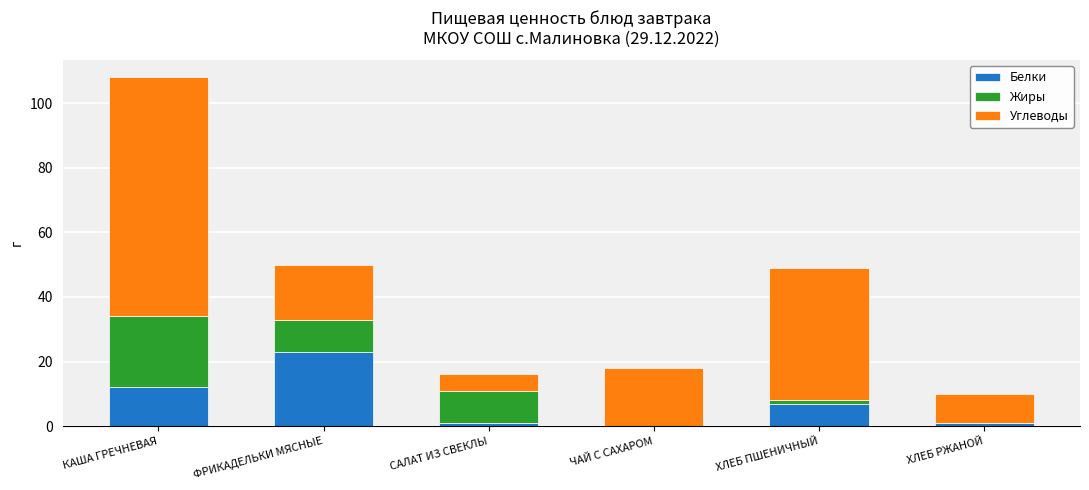

The value of Белки at КАША ГРЕЧНЕВАЯ is 17. True or false?

False